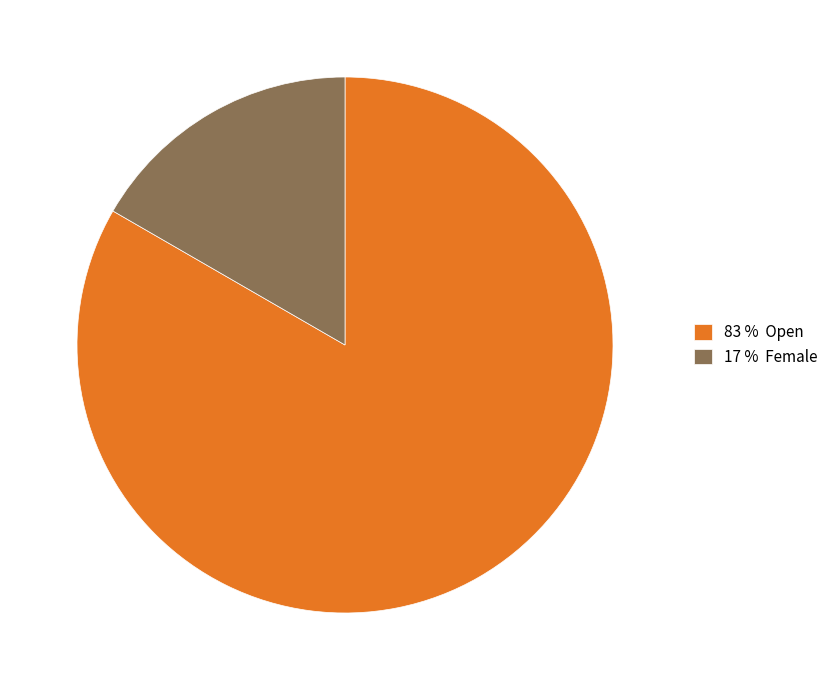

True or false: 83 % Open accounts for 74% of the total.

False